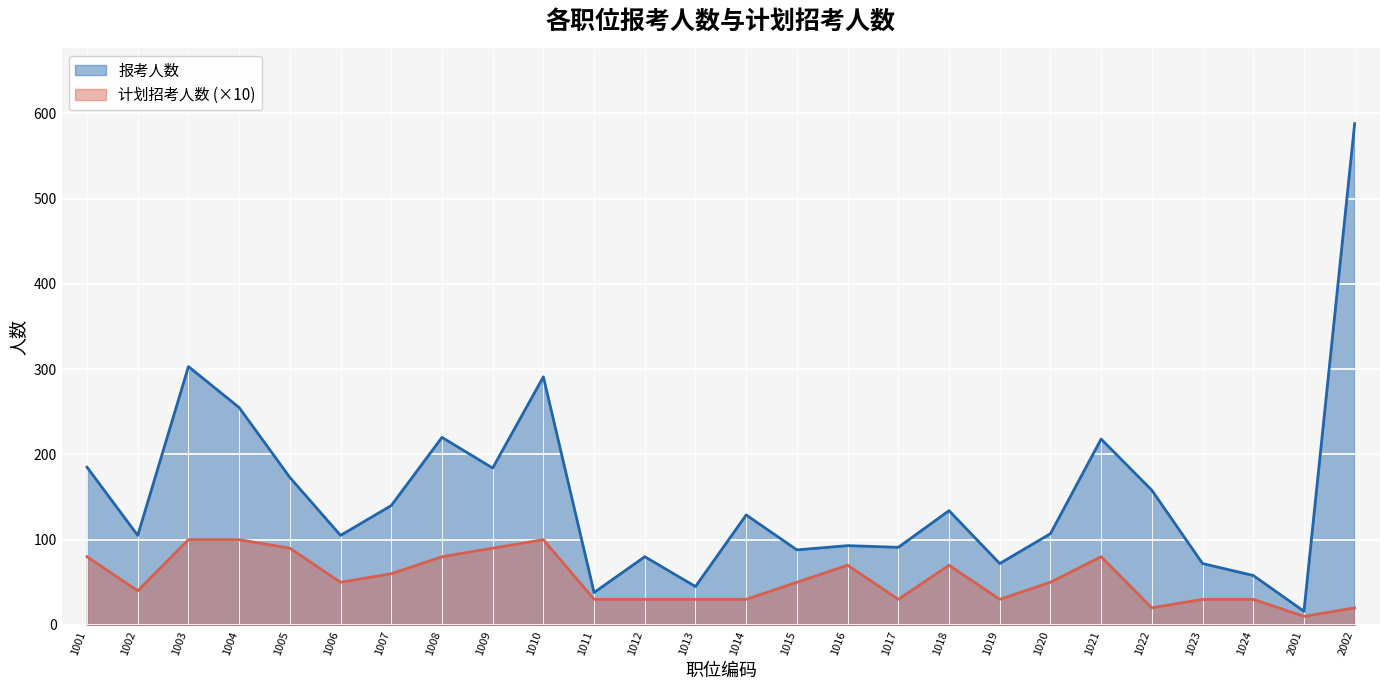

Is it true that 报考人数 equals 10 at 2001?

False